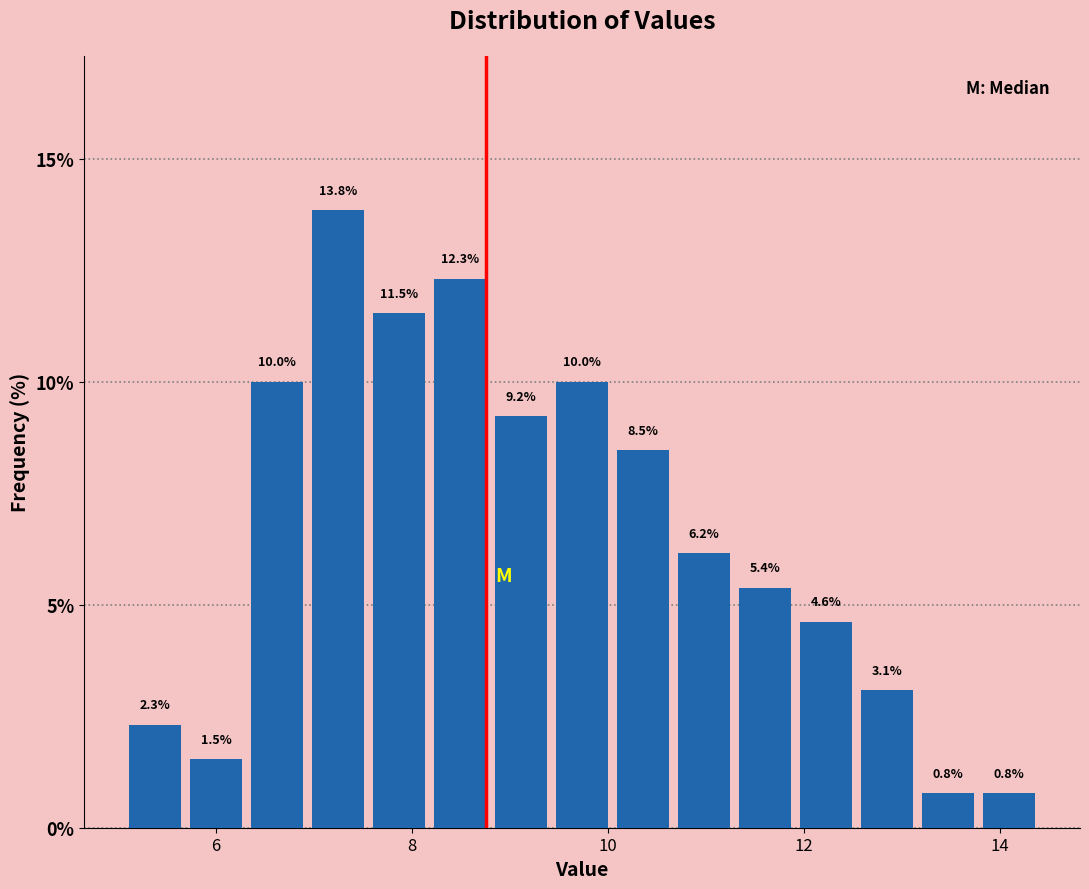

Around what value on the x-axis is the tallest bar? Give the approximate position of its centre, as read against the axis.

7.2